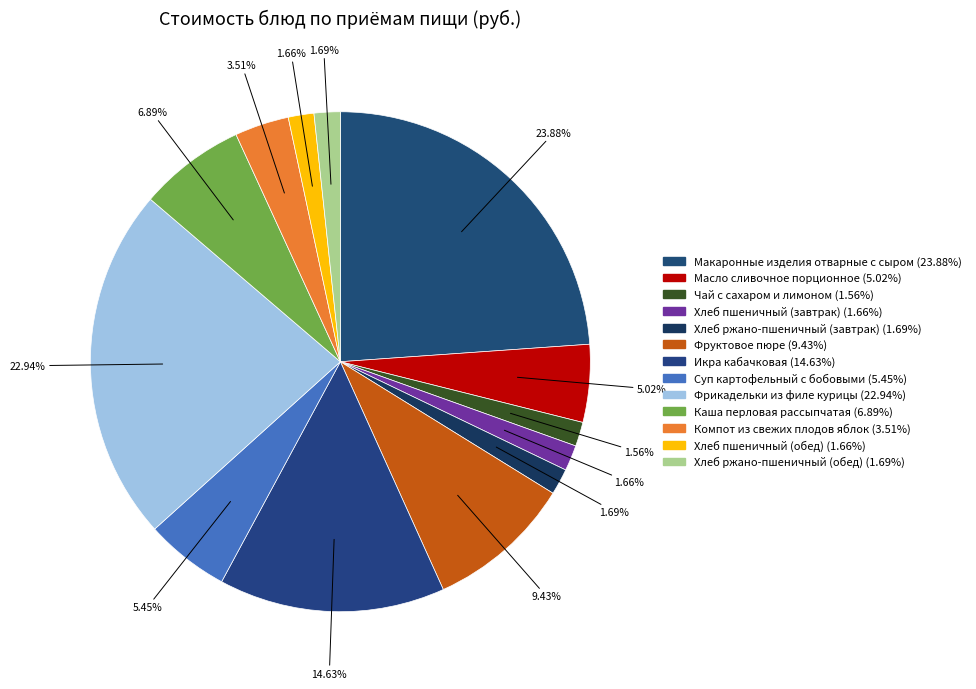

To the nearest percent, what portion does Компот из свежих плодов яблок represent?

4%